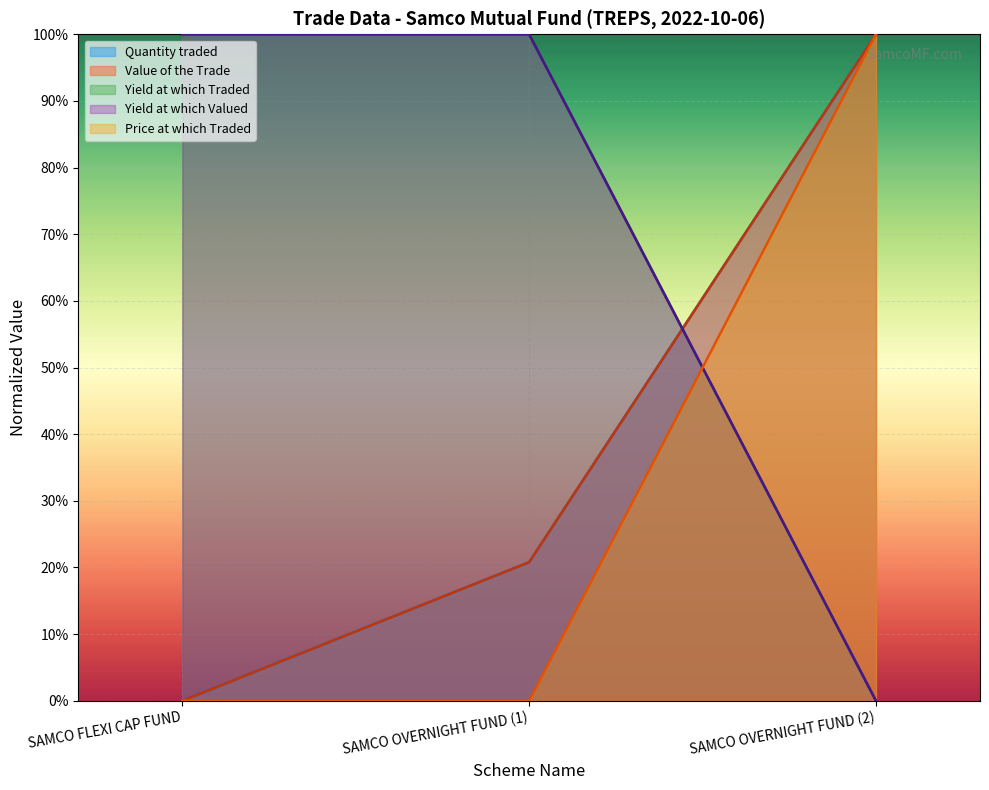

What is the total value across all series at SAMCO OVERNIGHT FUND (1)?

2.4